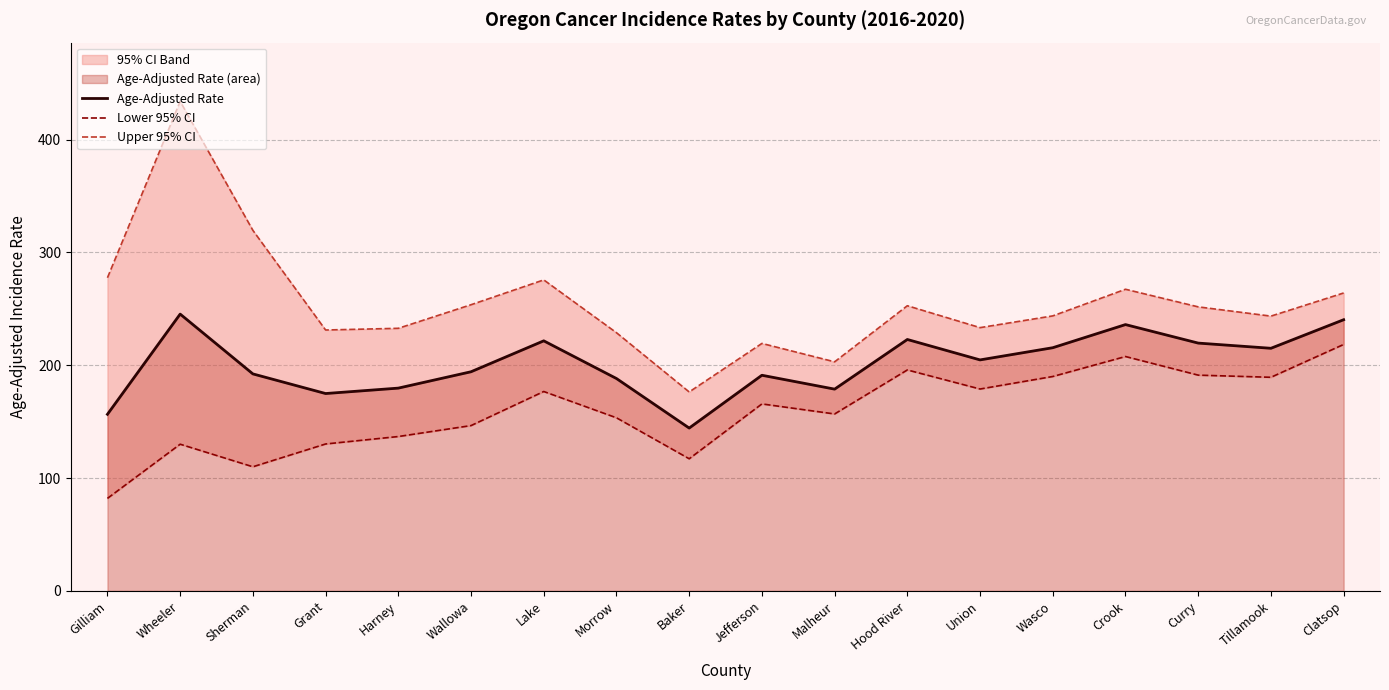

What is the label of the 17th point from the left?

Tillamook